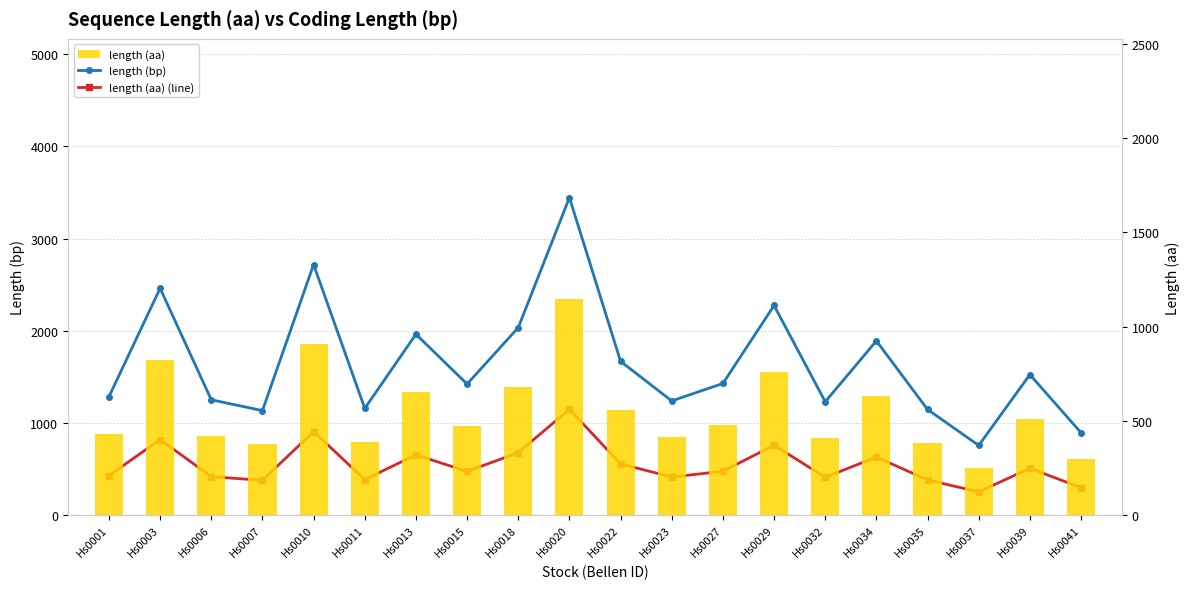

The value of length (aa) (line) at Hs0015 is 474. True or false?

True